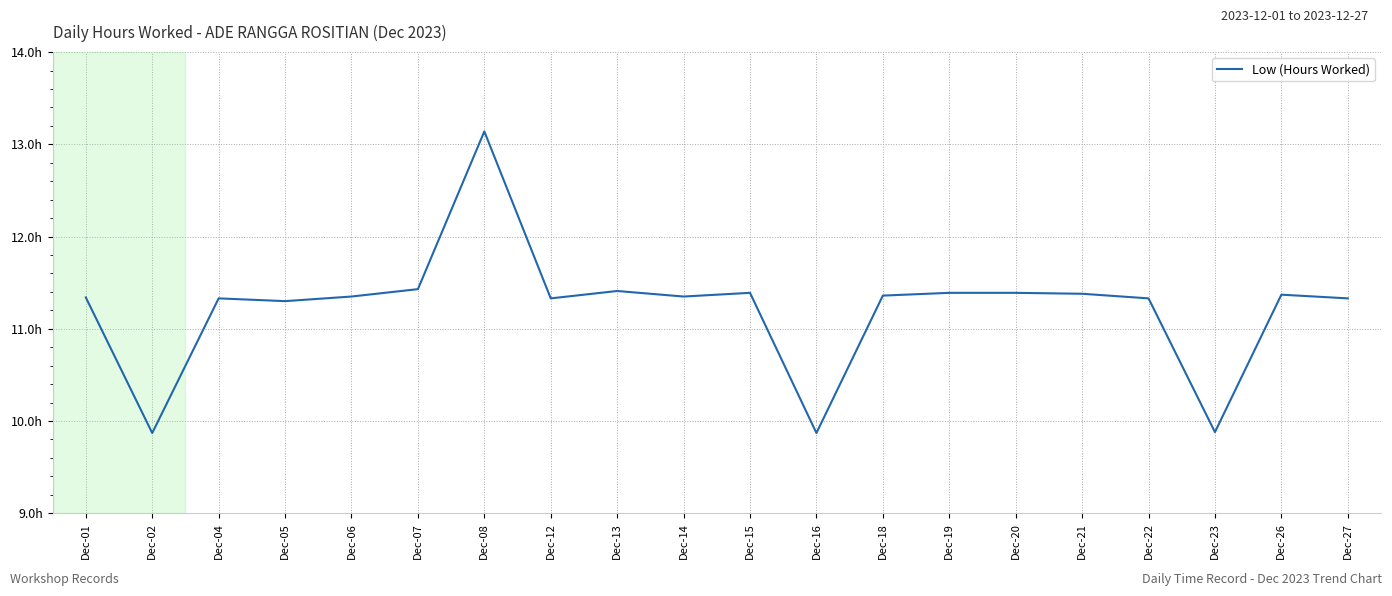

What is the value of the 14th point from the left?

11.4